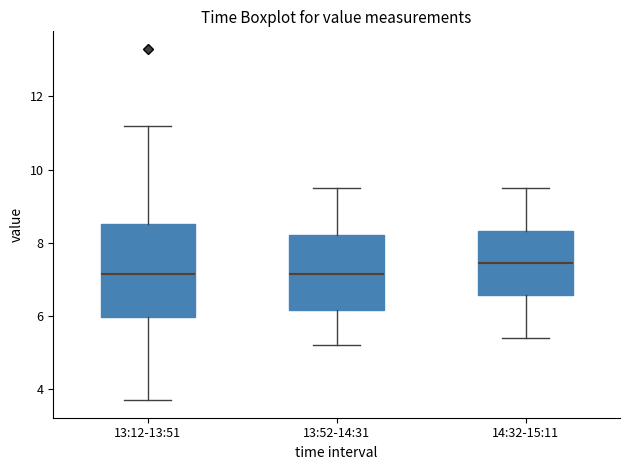

Comparing the boxes themselves (not the whiskers), which one is the tallest?

13:12-13:51